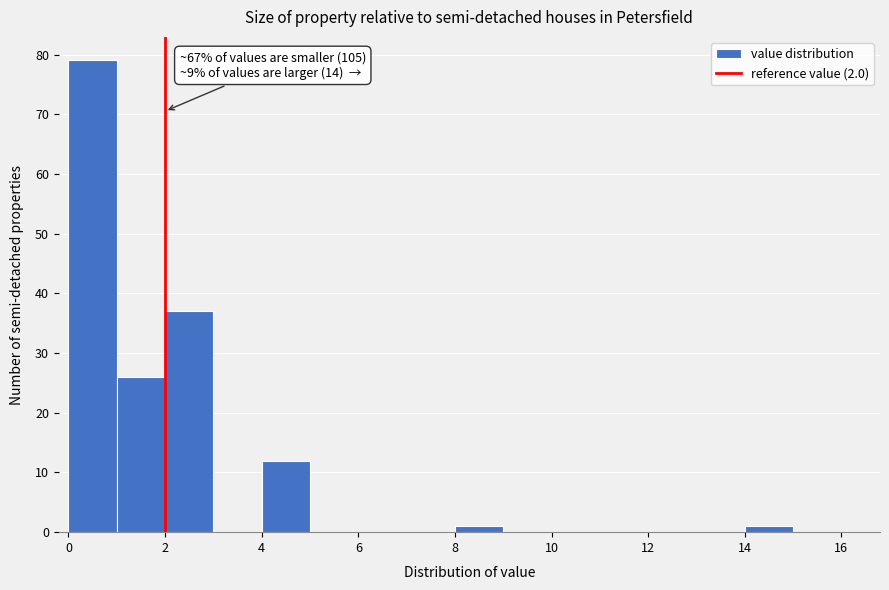

Over which range of the x-axis is the bar tallest?

0 to 1